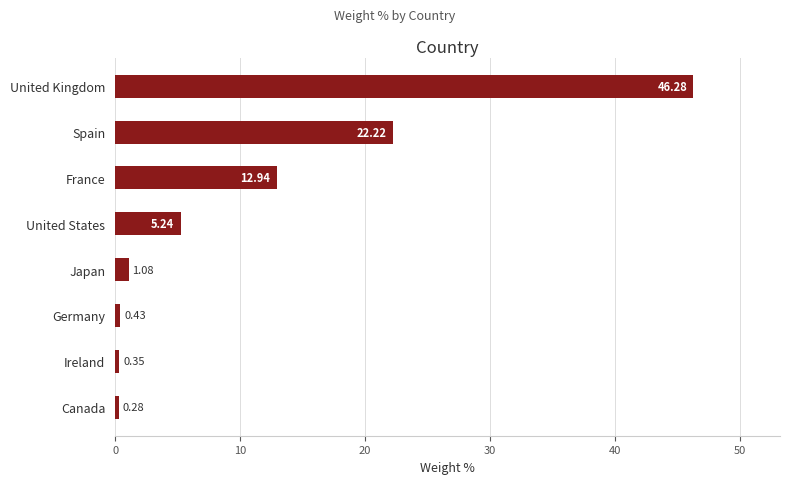

Which category has the highest value across all series?

United Kingdom